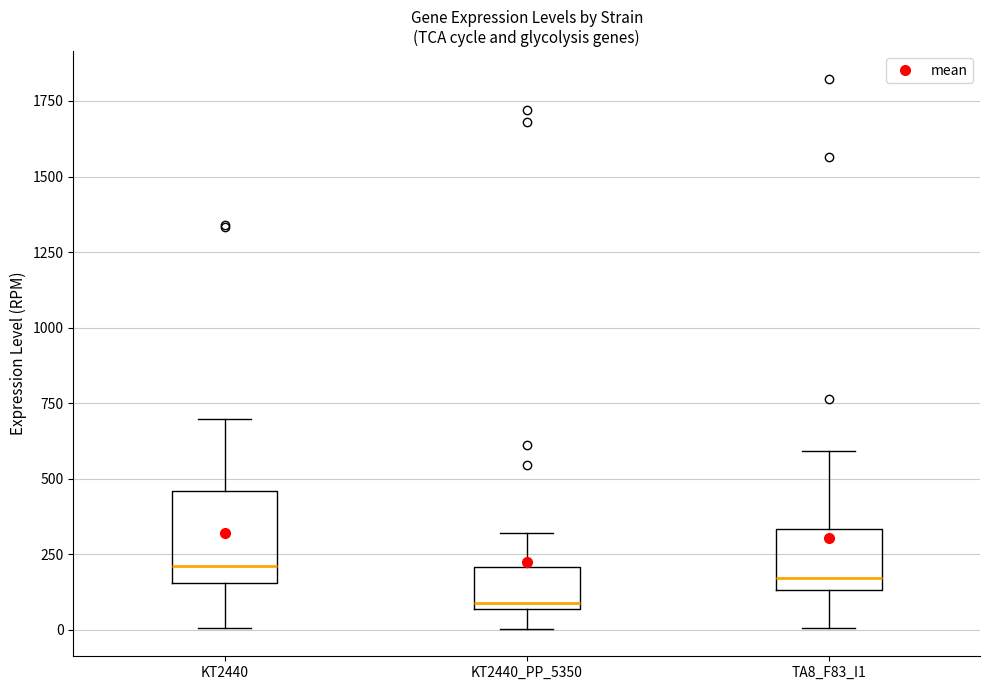

Reading left to right, transcribe this box plot: for each box, give where its median line is, the range the box spans, and where its two whiskers end, as read against the y-axis. The values are not printed on the chart, so give them approximately, as read against the axis.

KT2440: median 200, box 150 to 450, whiskers 0 to 700
KT2440_PP_5350: median 100, box 50 to 200, whiskers 0 to 300
TA8_F83_I1: median 150 (just above the box's lower edge), box 150 to 350, whiskers 0 to 600